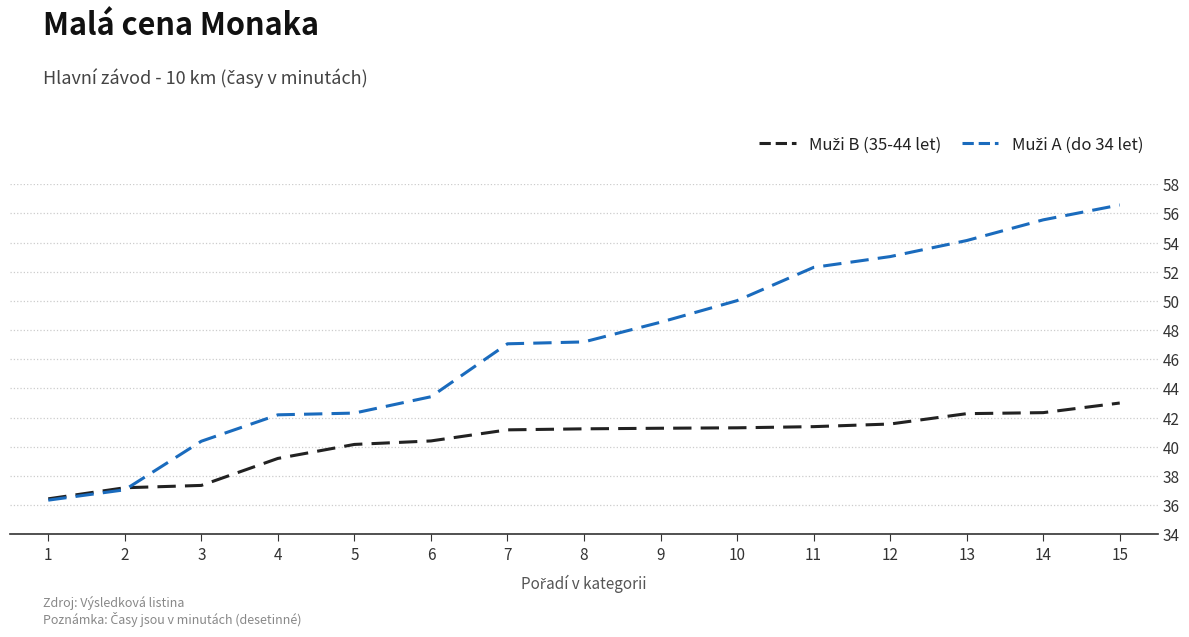

How many lines are shown in the chart?

2